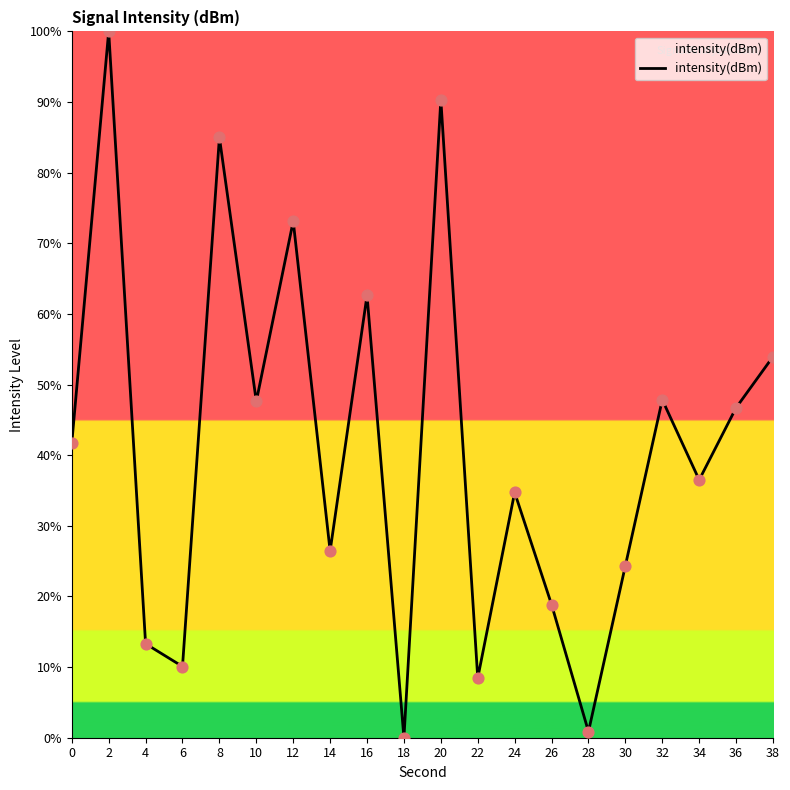

Which has a higher value, 38 or 20?

20